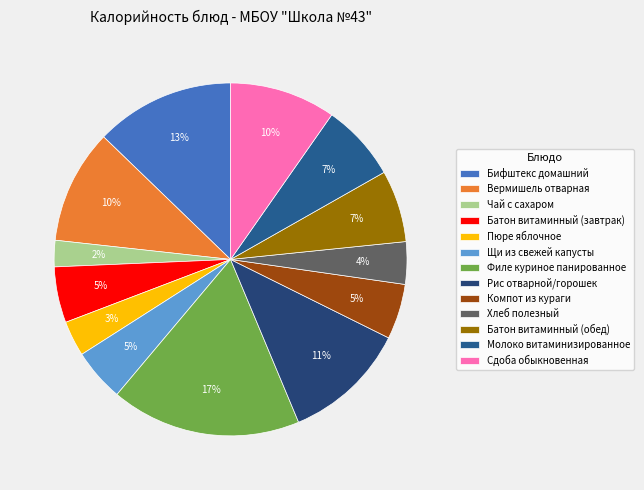

To the nearest percent, what is the difference between the largest and smallest slice percentages?

15%